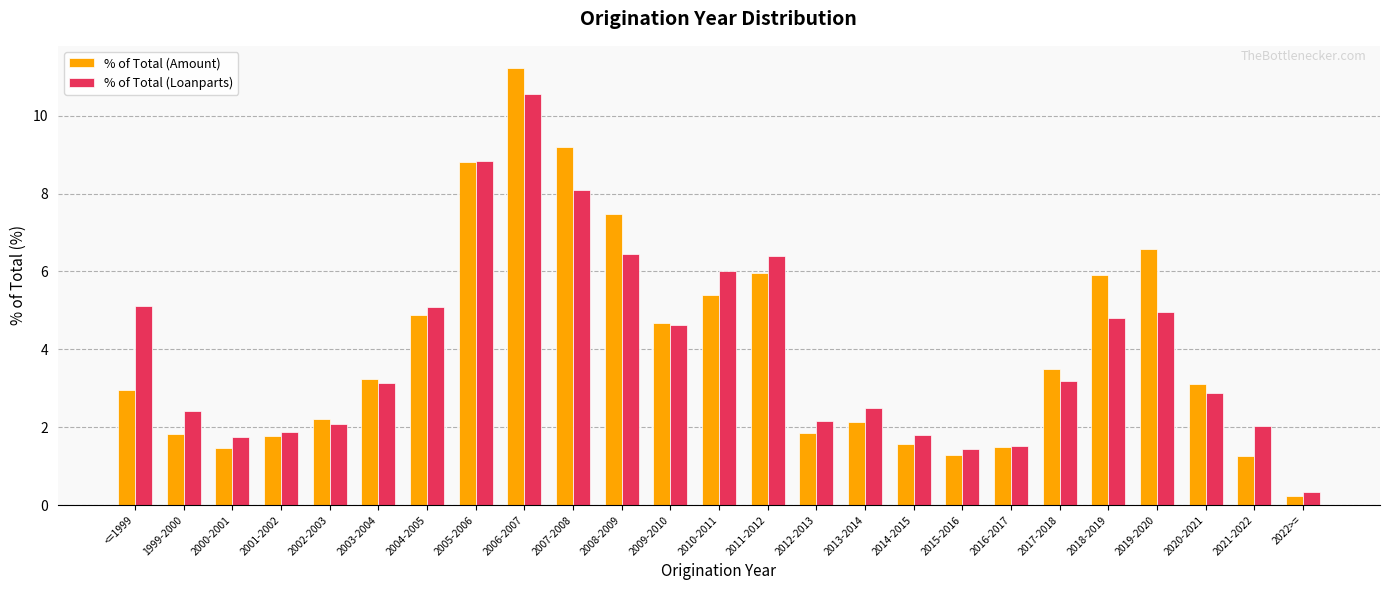

Which label corresponds to the smallest value in the chart?

2022>=